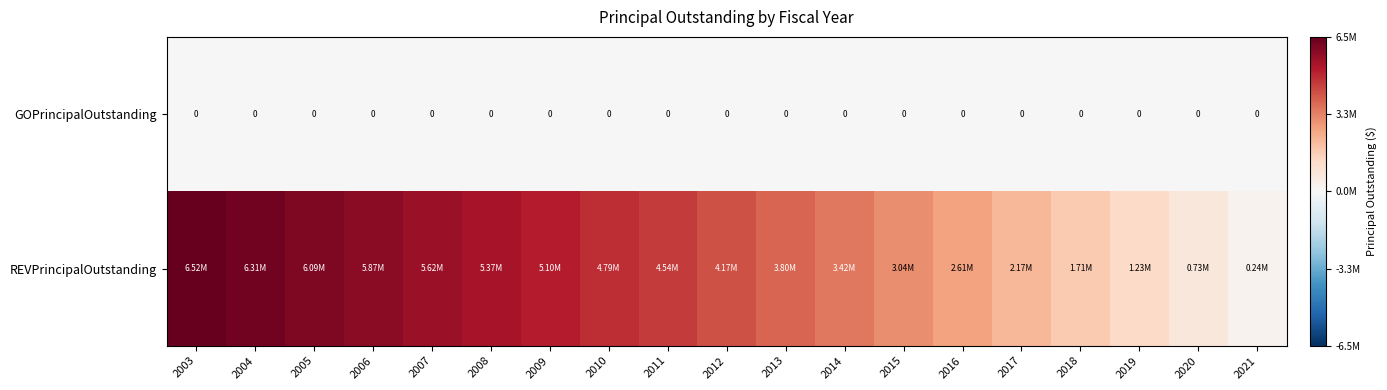

Is the value of GOPrincipalOutstanding at 2011 greater than the value of REVPrincipalOutstanding at 2021?

No